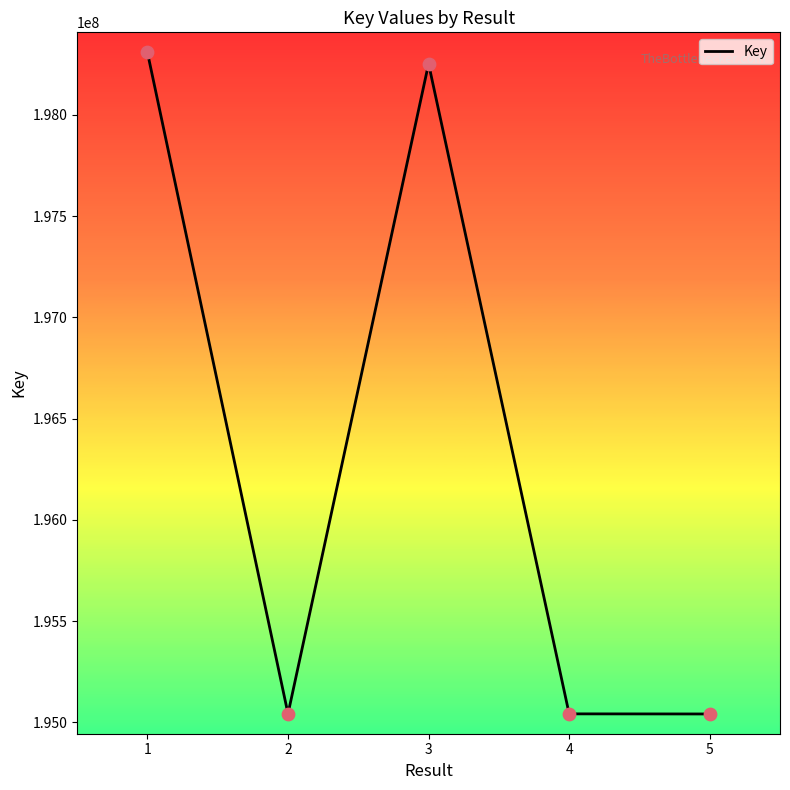

What is the change in value from 4 to 5?

-582